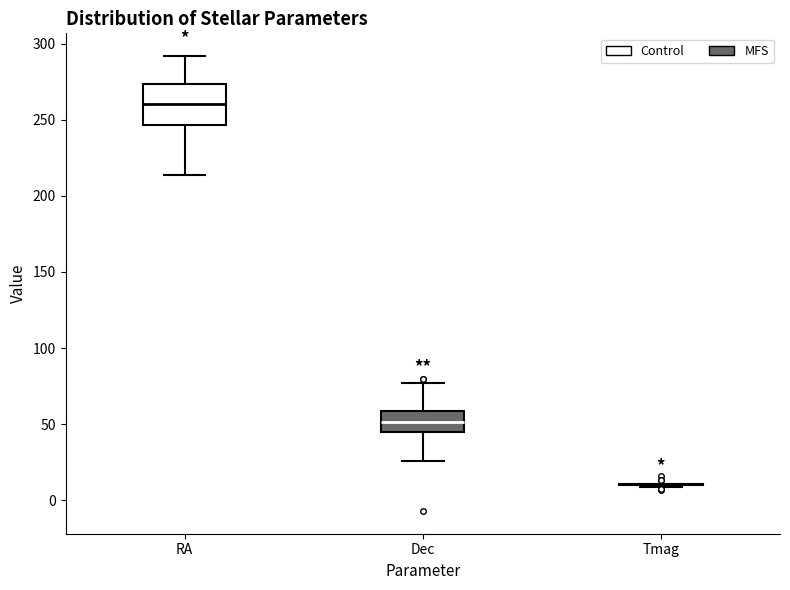

Reading left to right, read every box against the y-axis: the position of its median line, the range the box covers, and the ends of its whiskers. The values are not printed on the chart, so give them approximately, as read against the axis.

RA: median 260, box 245 to 275, whiskers 215 to 290
Dec: median 50, box 45 to 60, whiskers 25 to 75
Tmag: box collapsed to a line at 10, whiskers 10 to 10